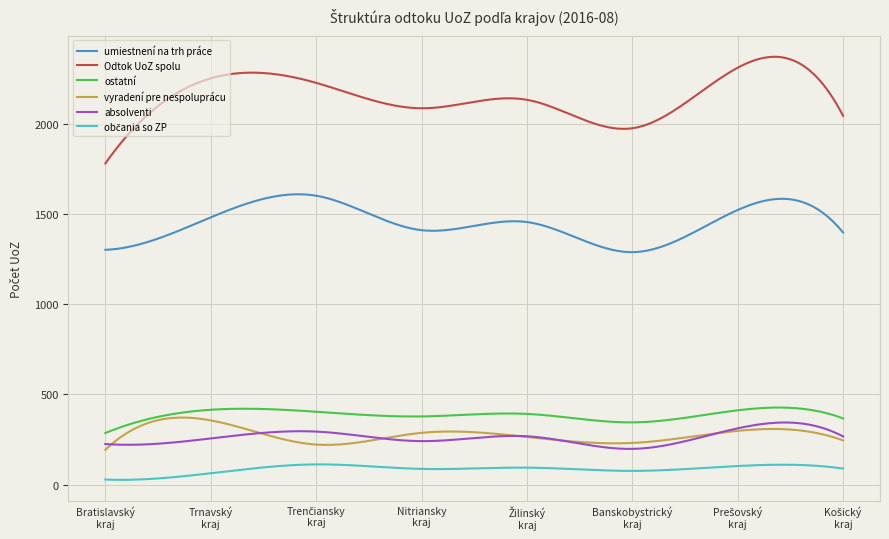

What is the greatest value displayed?

2372.6